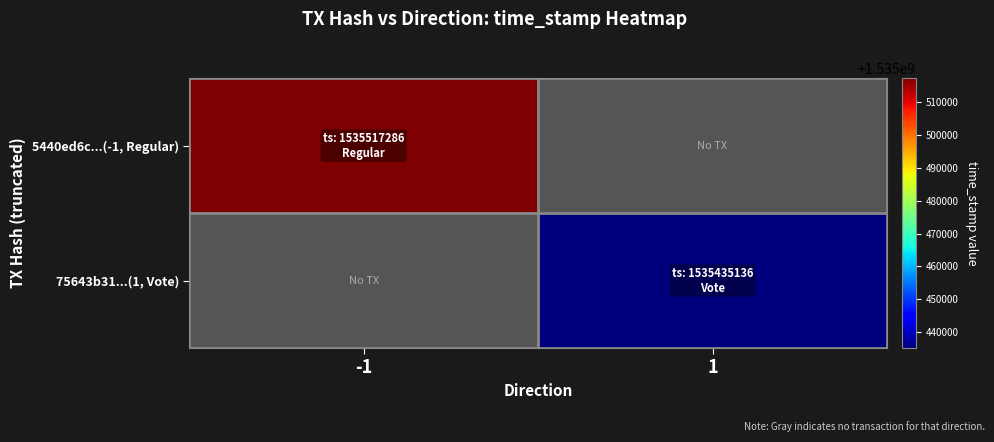

List the labels in order of 75643b31...(1, Vote) value, smallest first.

-1, 1